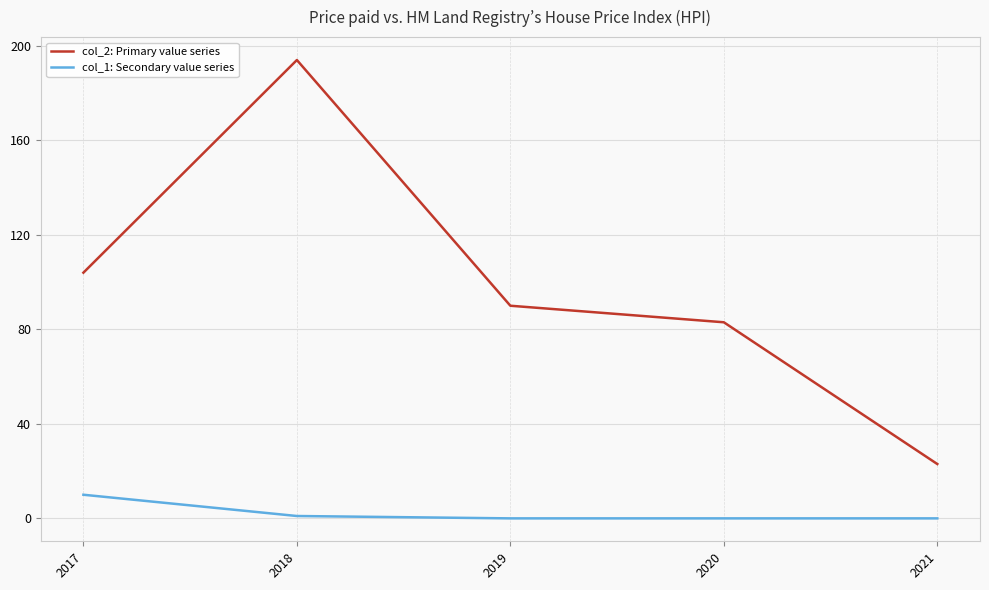

What value does the col_1: Secondary value series series have at 2017?

10